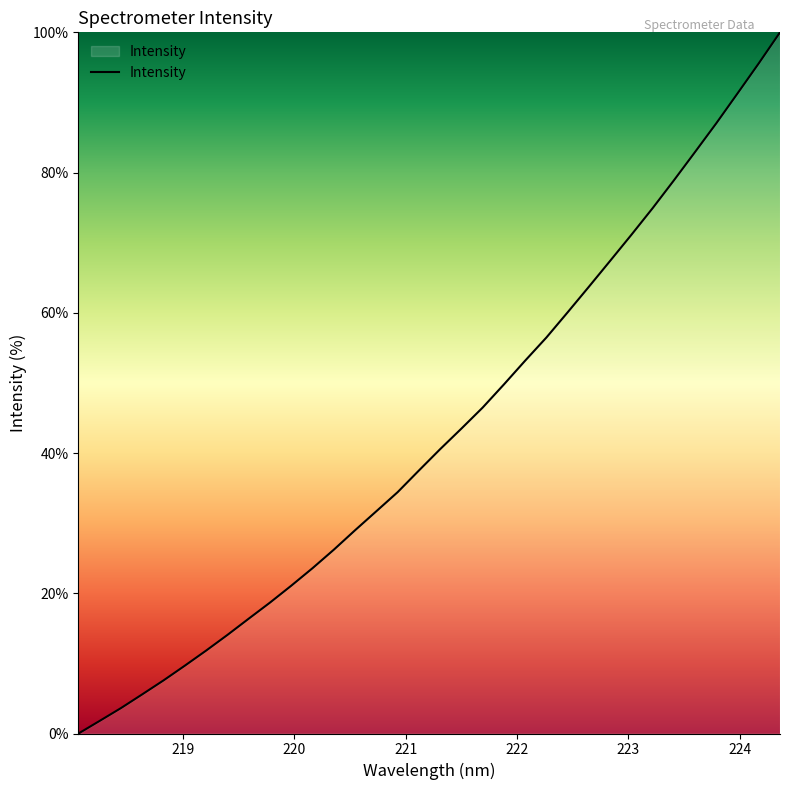

What is the difference between the maximum and minimum values?

100.0